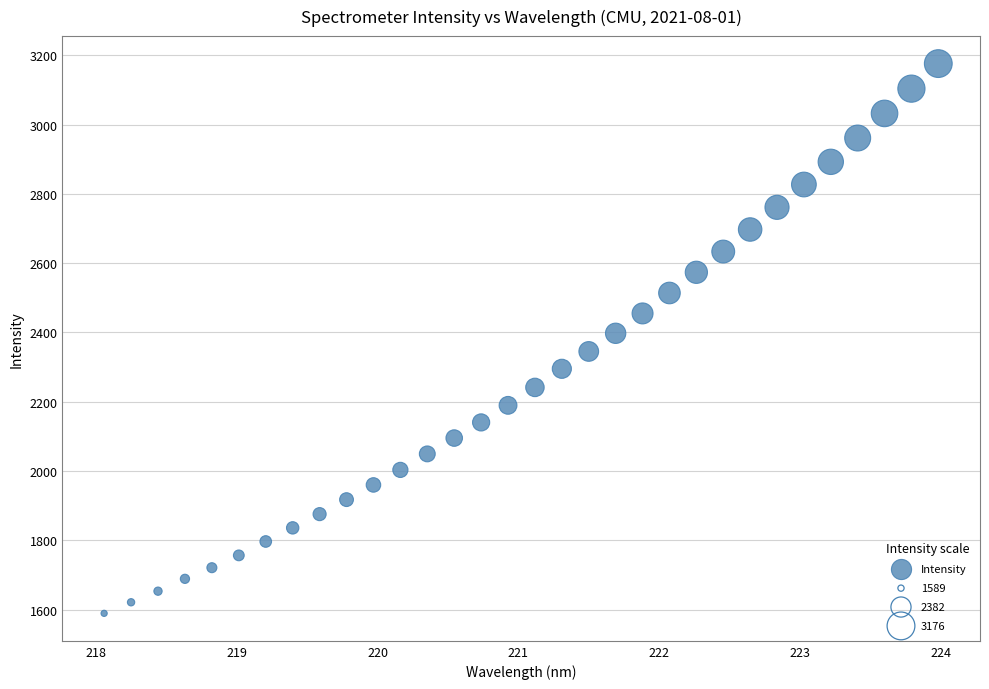

What is the range of X values (max minus min)?

5.9